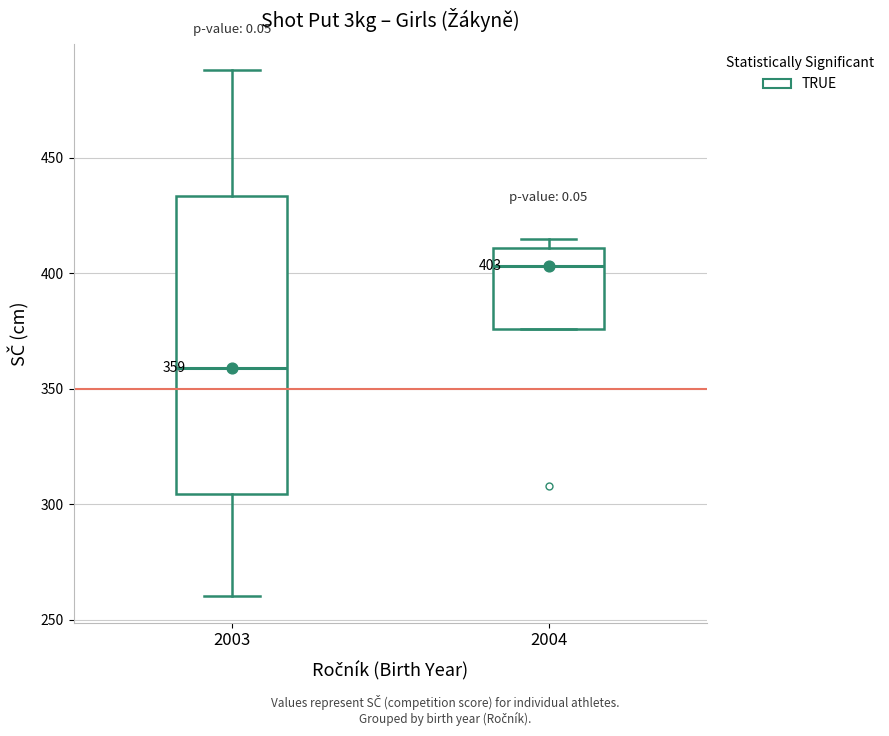

Comparing the boxes themselves (not the whiskers), which one is the tallest?

2003